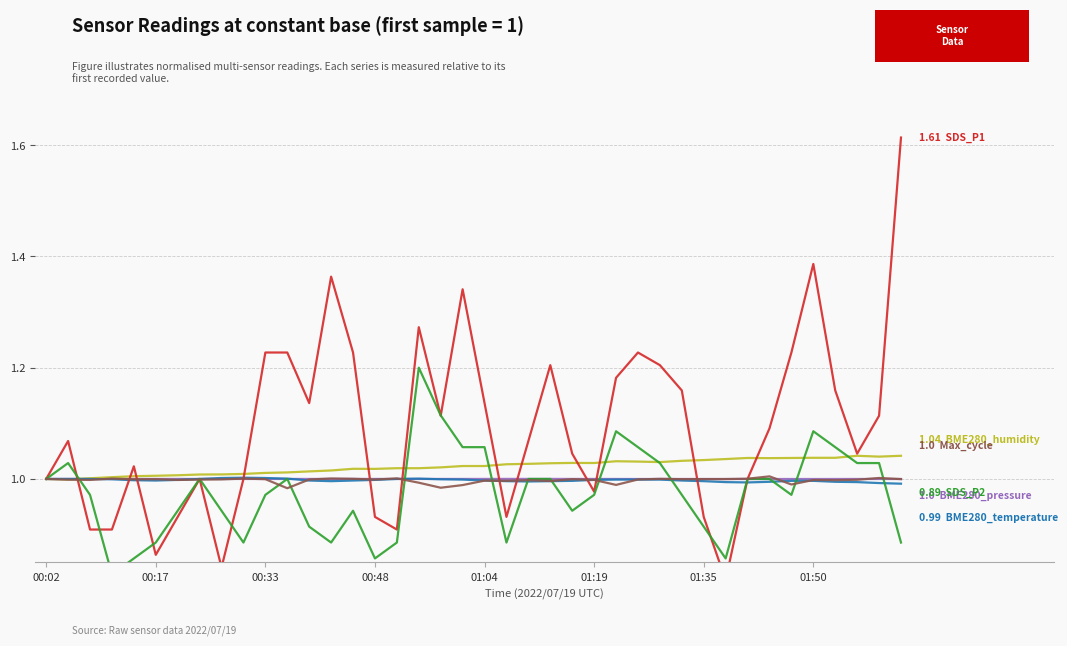

At how many categories does at least one series exceed 0?

40